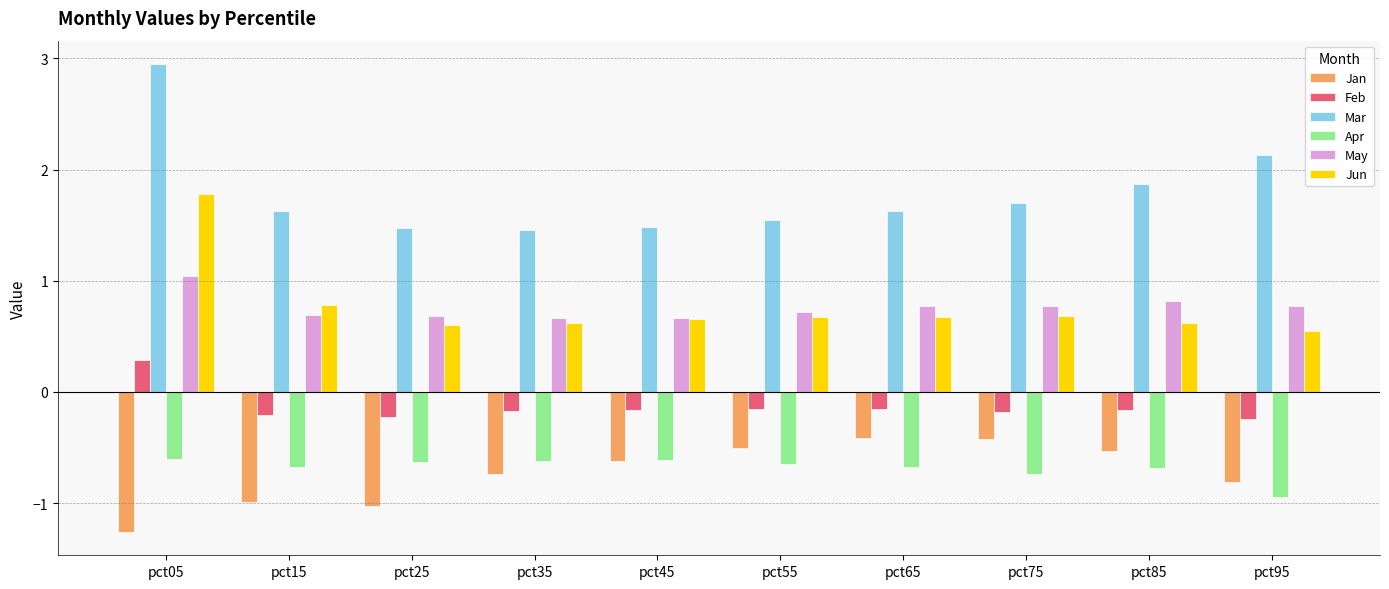

What is the sum of all Jan values?

-7.3